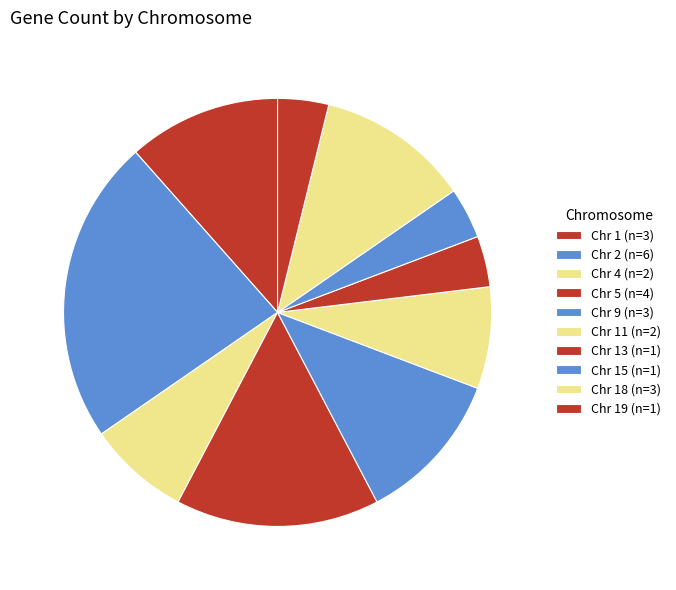

Count the number of slices in the pie.

10